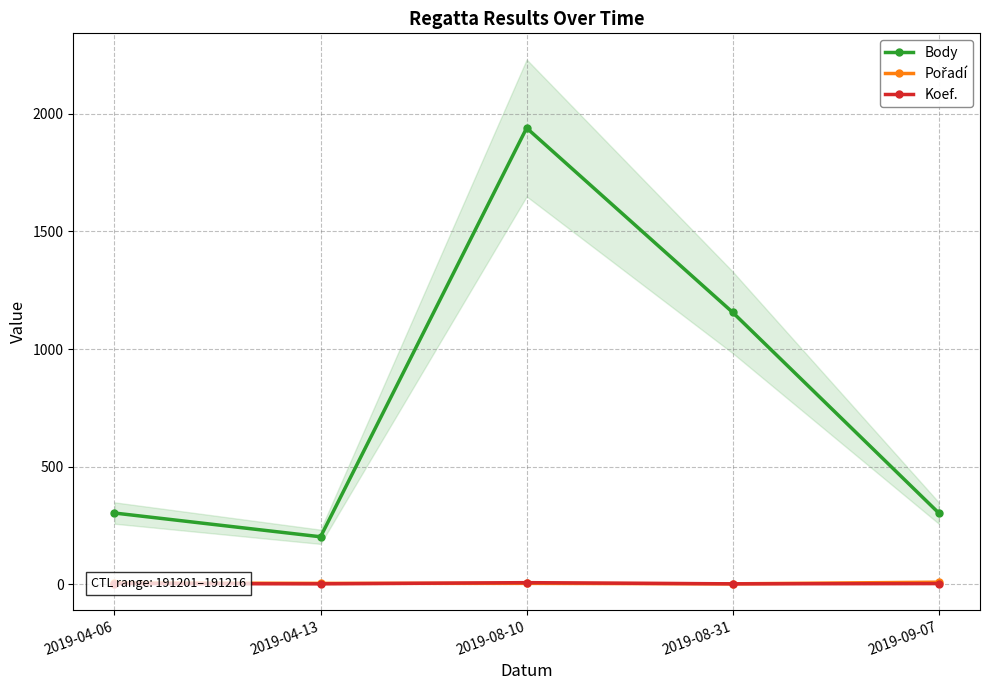

How many values in the Pořadí series exceed 4?

2